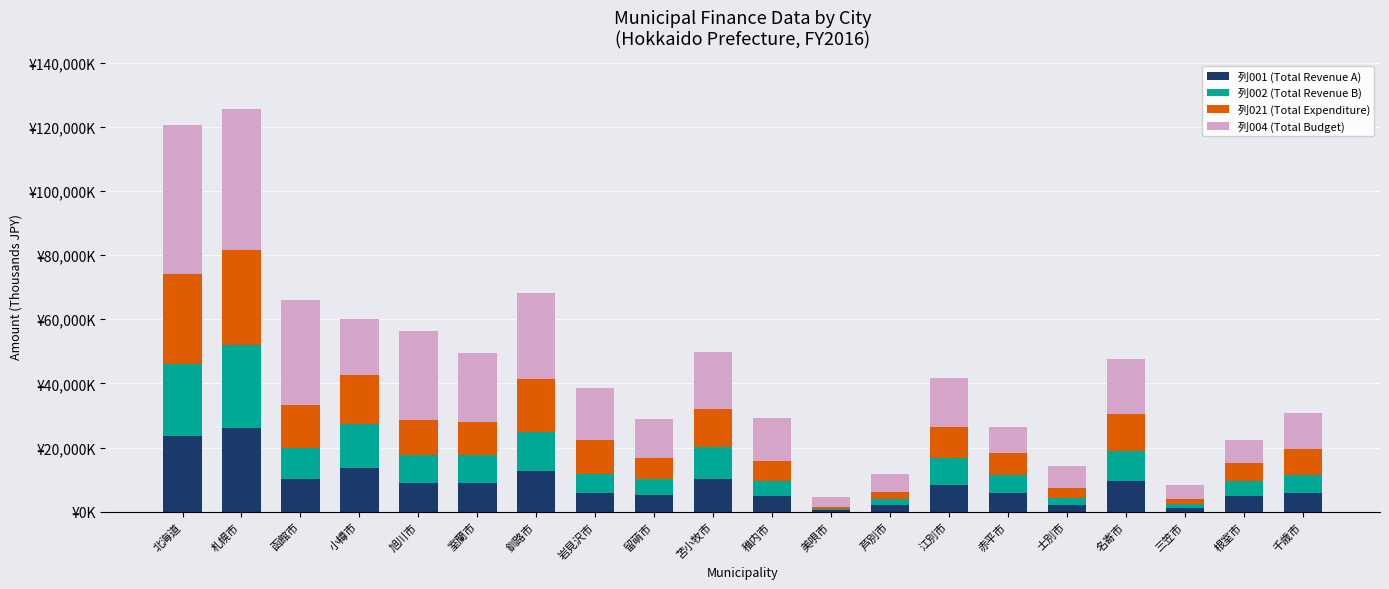

Are the bars horizontal?

No